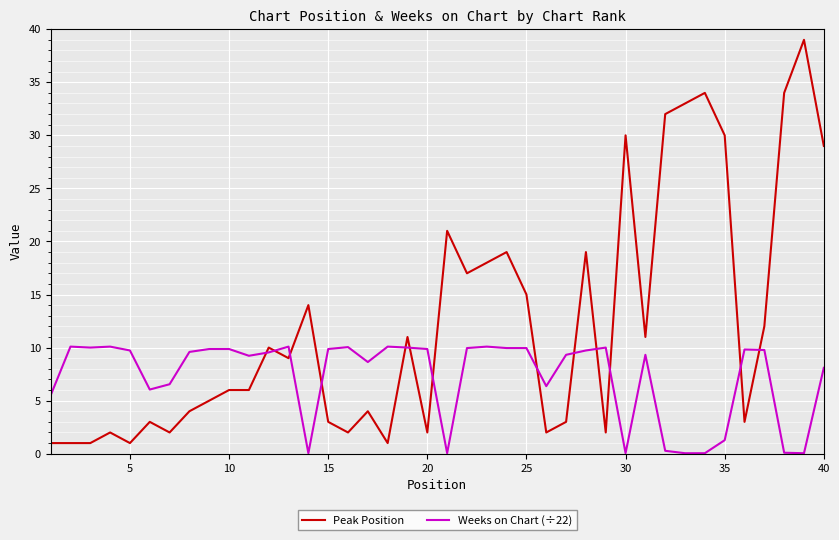

Rank the series by their maximum value, from lowest to highest.

Weeks on Chart (÷22), Peak Position